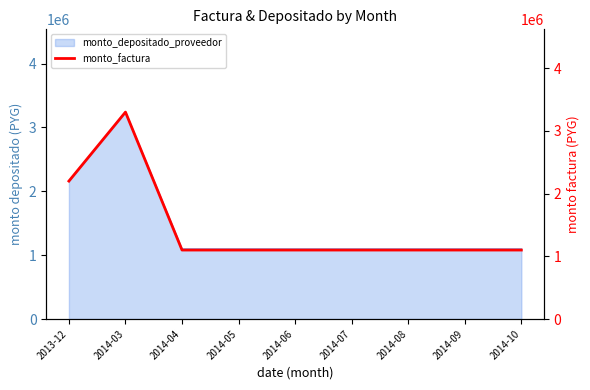

How many interior local peaks (higher than both neighbors) does the data have?

1